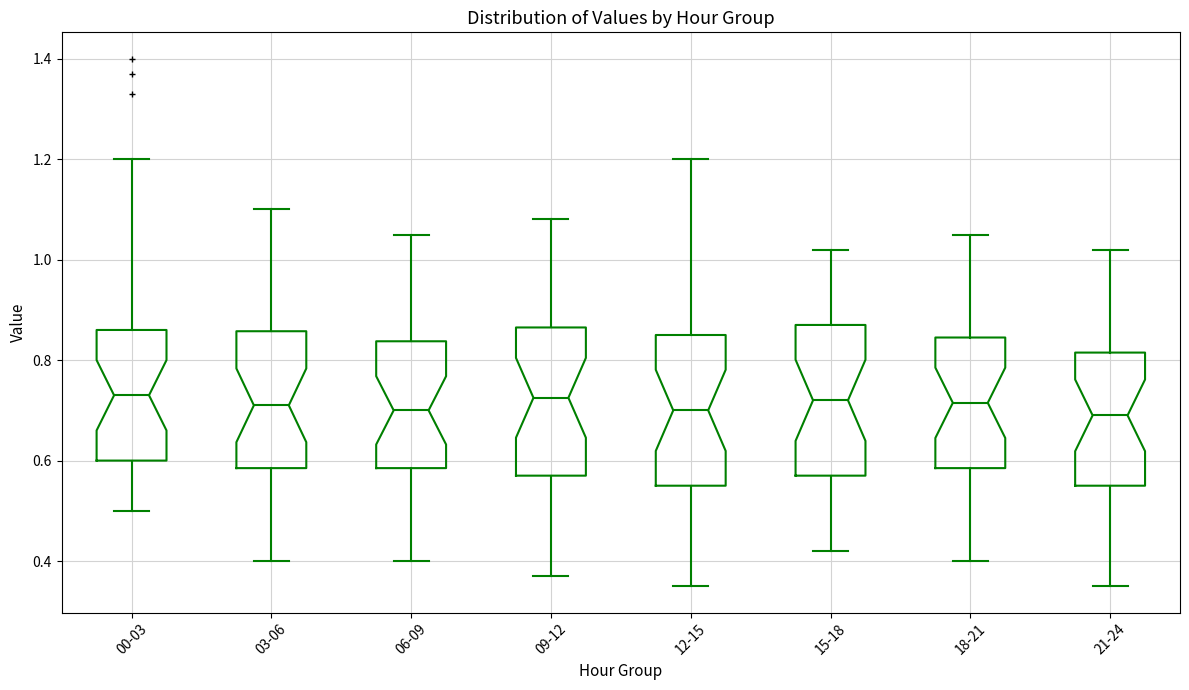

Where does the upper whisker of the box for 15-18 end on the y-axis? The values are not printed on the chart, so give them approximately, as read against the axis.

1.02